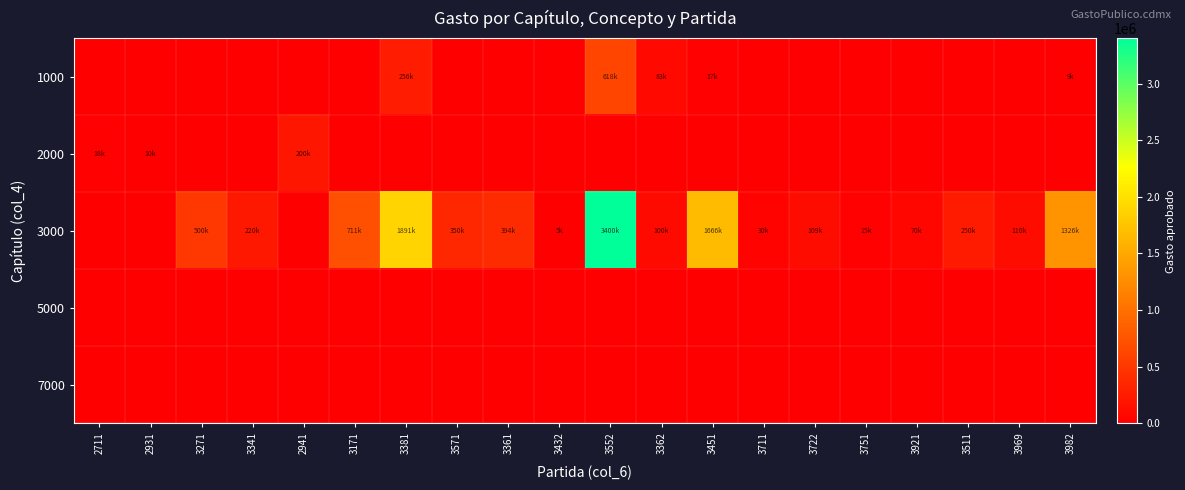

Reading left to right, extract all data points from this chart.

1000: 2711=0.0	2931=0.0	3271=0.0	3341=0.0	2941=0.0	3171=0.0	3381=255928.3	3571=0.0	3361=0.0	3432=0.0	3552=618349.8	3362=82940.0	3451=16780.7	3711=0.0	3722=0.0	3751=0.0	3921=0.0	3511=0.0	3969=0.0	3982=9155.1
2000: 2711=17703.0	2931=10000.0	3271=0.0	3341=0.0	2941=200000.0	3171=0.0	3381=0.0	3571=0.0	3361=0.0	3432=0.0	3552=0.0	3362=0.0	3451=0.0	3711=0.0	3722=0.0	3751=0.0	3921=0.0	3511=0.0	3969=0.0	3982=0.0
3000: 2711=0.0	2931=0.0	3271=500000.0	3341=220000.0	2941=0.0	3171=711356.0	3381=1890504.0	3571=350000.0	3361=394479.0	3432=5200.0	3552=3400000.0	3362=100000.0	3451=1665892.0	3711=30000.0	3722=109000.0	3751=15000.0	3921=70000.0	3511=250000.0	3969=109652.0	3982=1326293.0
5000: 2711=0.0	2931=0.0	3271=0.0	3341=0.0	2941=0.0	3171=0.0	3381=0.0	3571=0.0	3361=0.0	3432=0.0	3552=0.0	3362=0.0	3451=0.0	3711=0.0	3722=0.0	3751=0.0	3921=0.0	3511=0.0	3969=0.0	3982=0.0
7000: 2711=0.0	2931=0.0	3271=0.0	3341=0.0	2941=0.0	3171=0.0	3381=0.0	3571=0.0	3361=0.0	3432=0.0	3552=0.0	3362=0.0	3451=0.0	3711=0.0	3722=0.0	3751=0.0	3921=0.0	3511=0.0	3969=0.0	3982=0.0